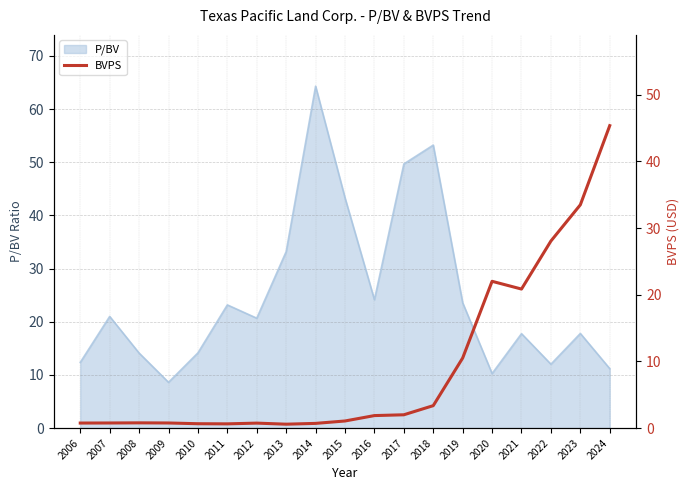

Where is P/BV nearest to the value 36?

2013